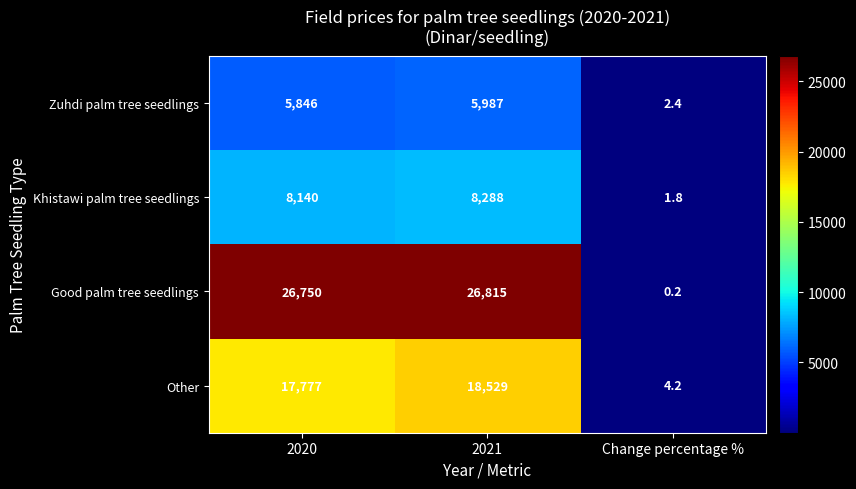

True or false: Good palm tree seedlings has a value of 26815.0 at 2021.

True